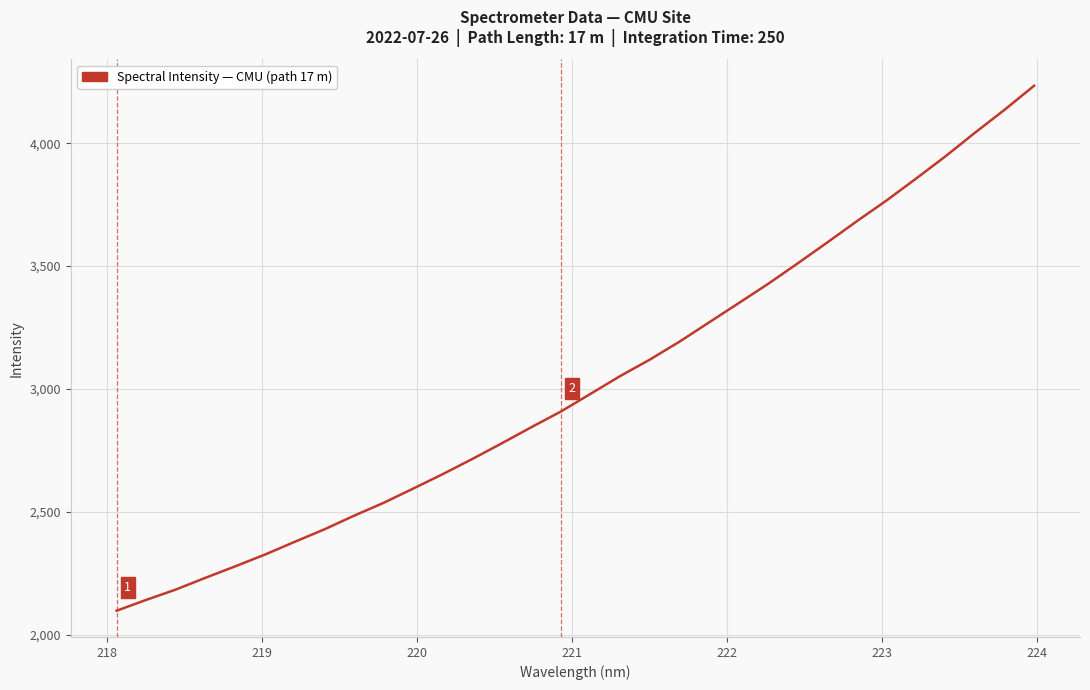

What is the difference between the maximum and minimum values?

2137.3